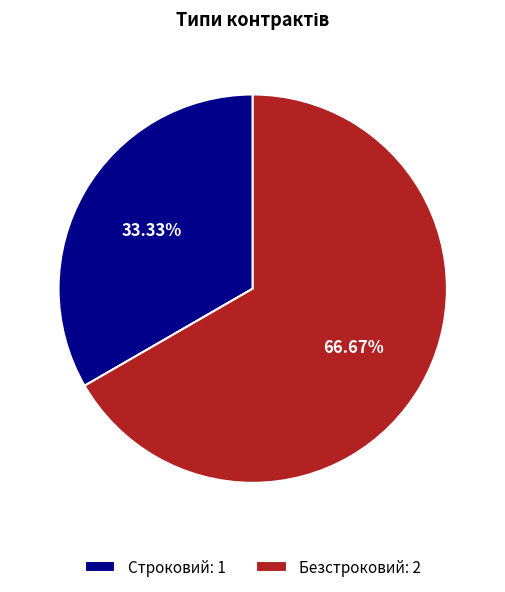

Rank the categories by value from lowest to highest.

Строковий, Безстроковий